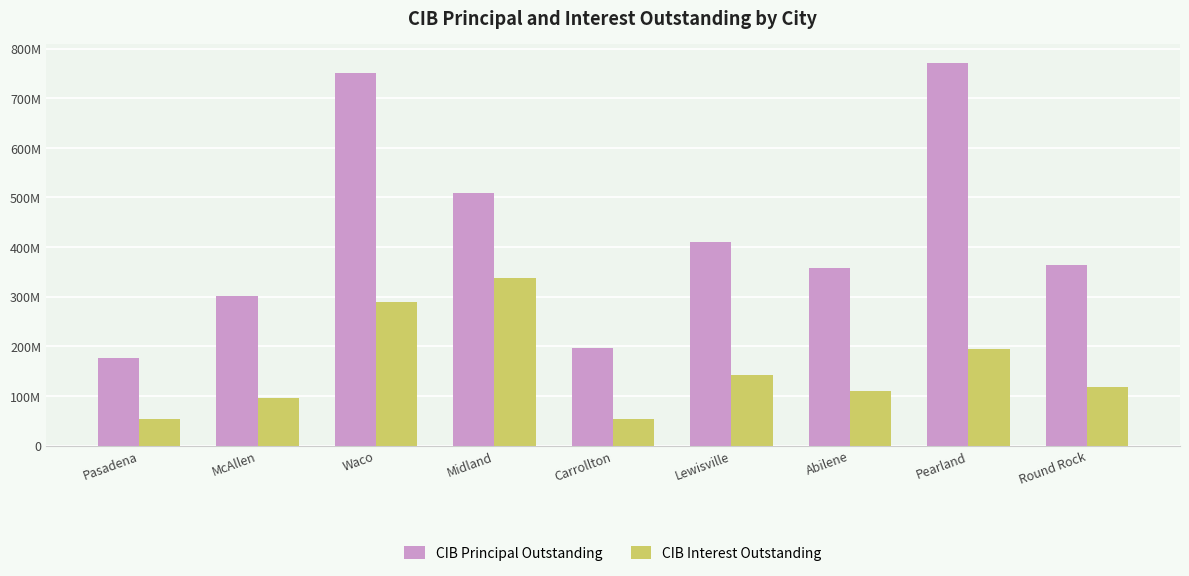

What is the maximum value for CIB Principal Outstanding?

771335000.0